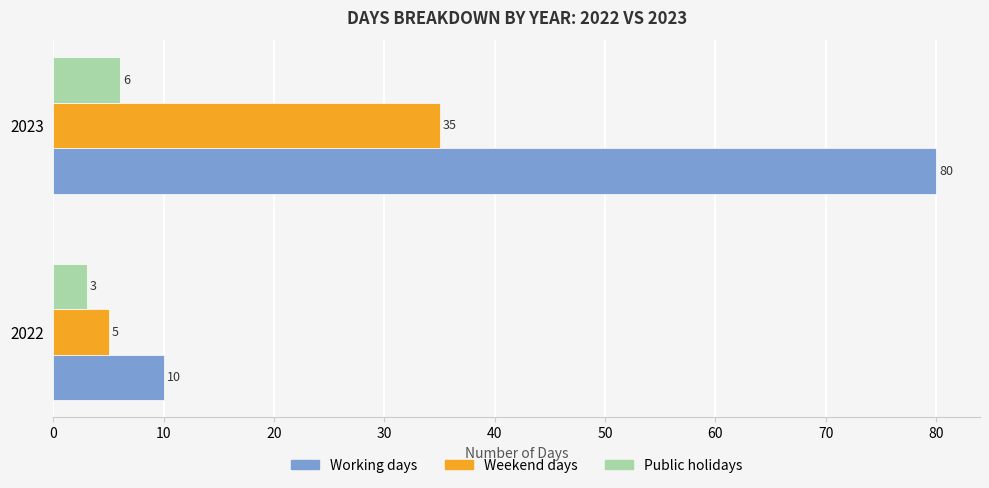

Which series has the largest range (max minus min)?

Working days